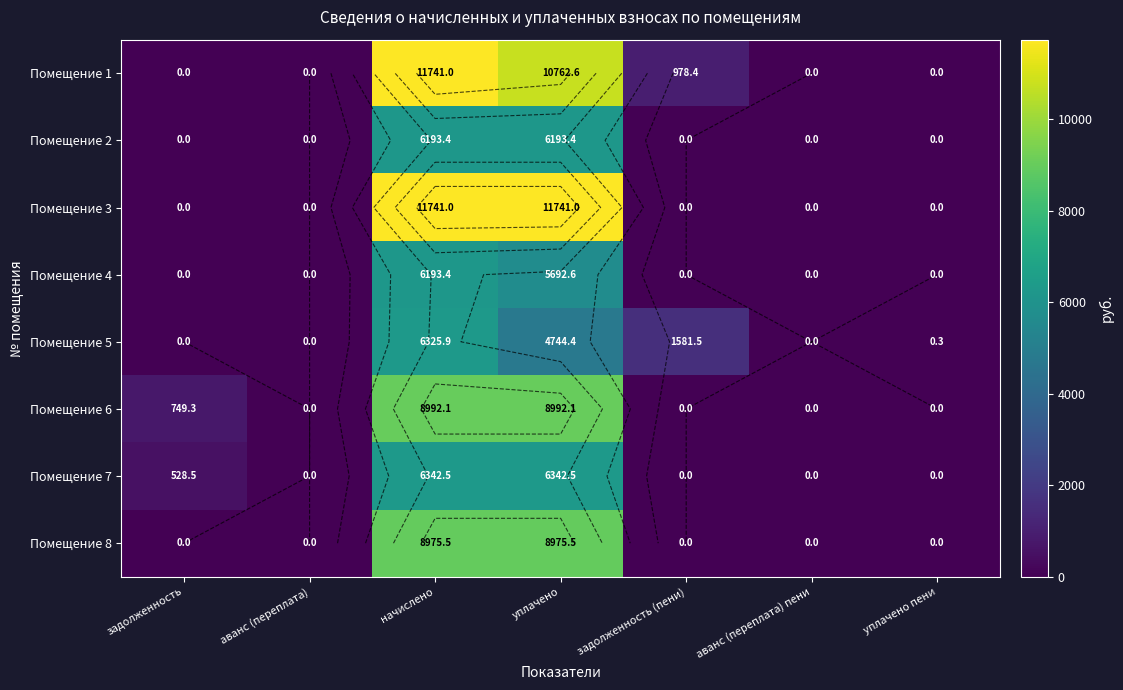

Is it true that Помещение 8 equals -6039.6 at уплачено пени?

False